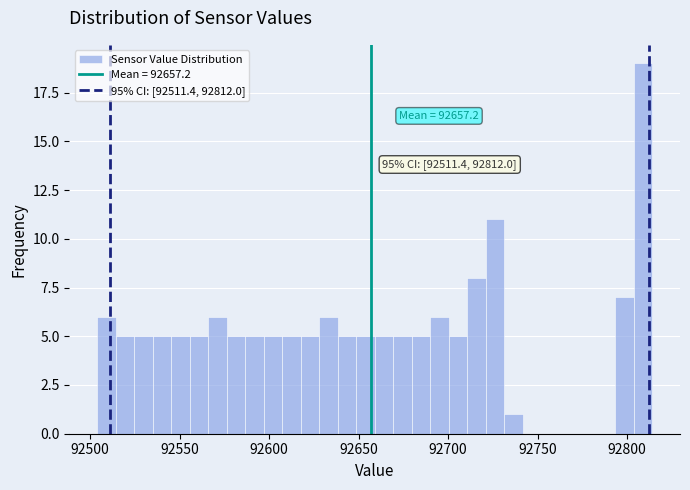

Around what value on the x-axis is the tallest bar? Give the approximate position of its centre, as read against the axis.

92810